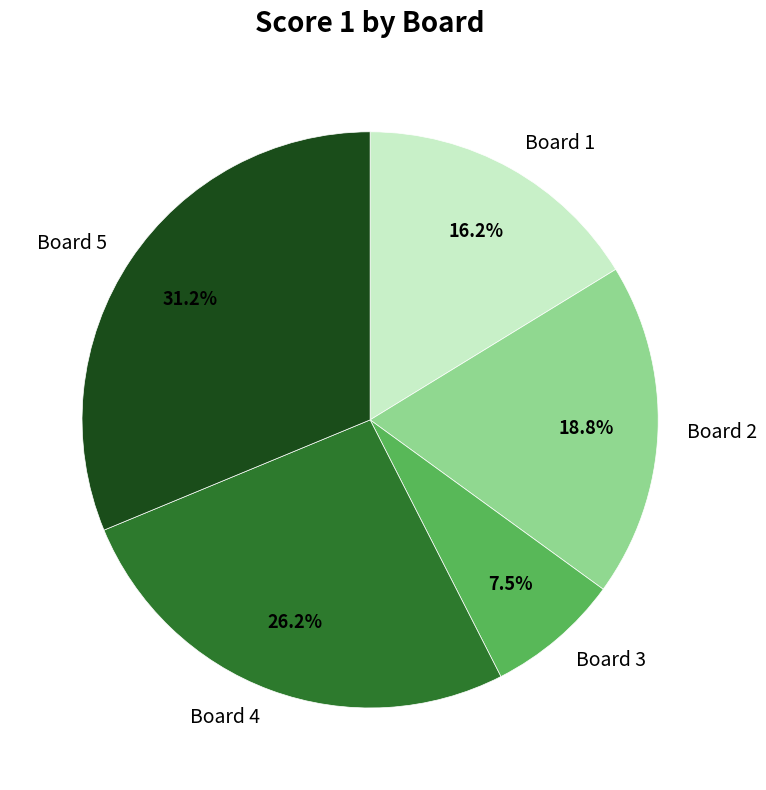

What percentage is NOT represented by Board 3?

92.5%